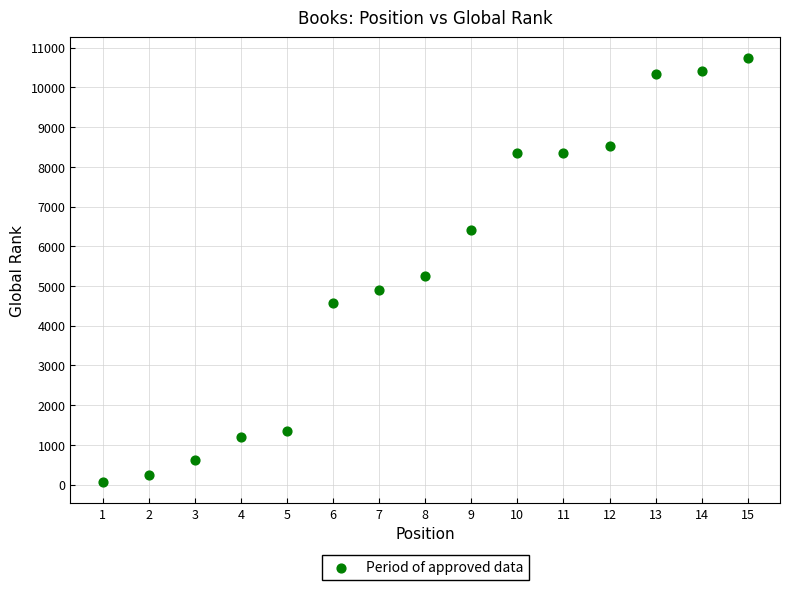

What Y value in the scatter plot is closest to 5399?

5246